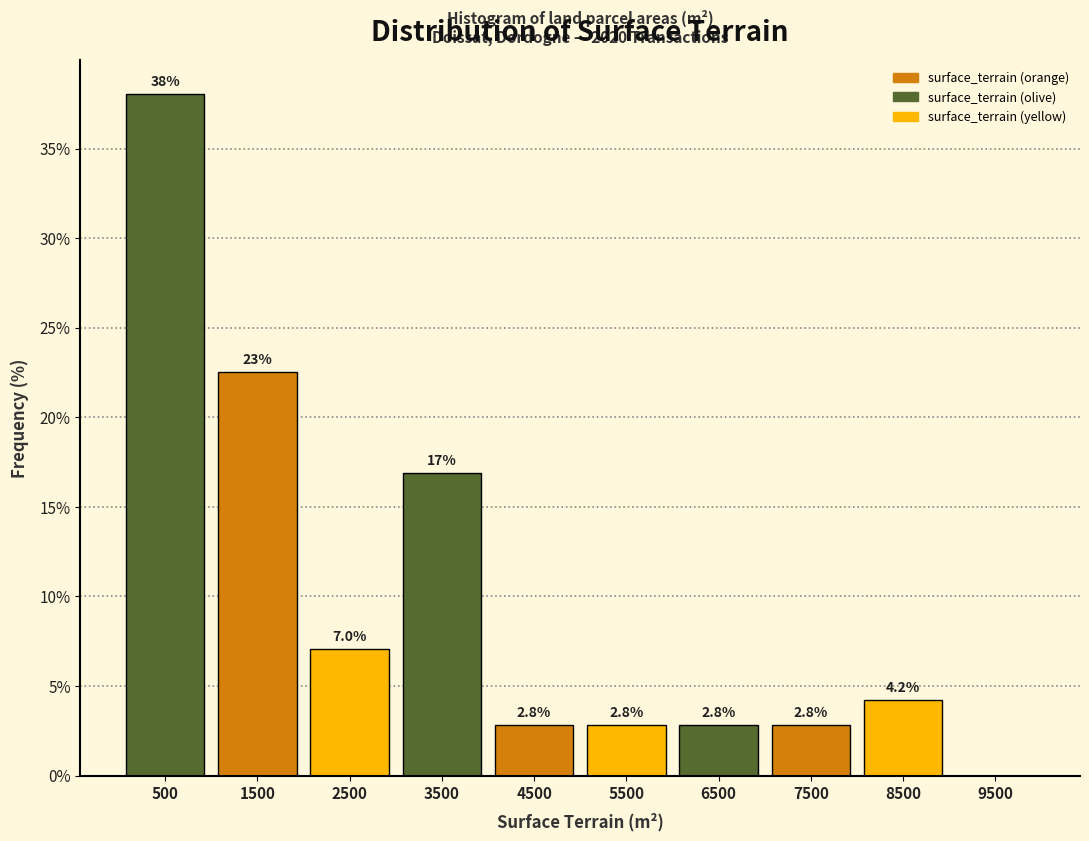

Over which range of the x-axis is the bar tallest?

0 to 1000